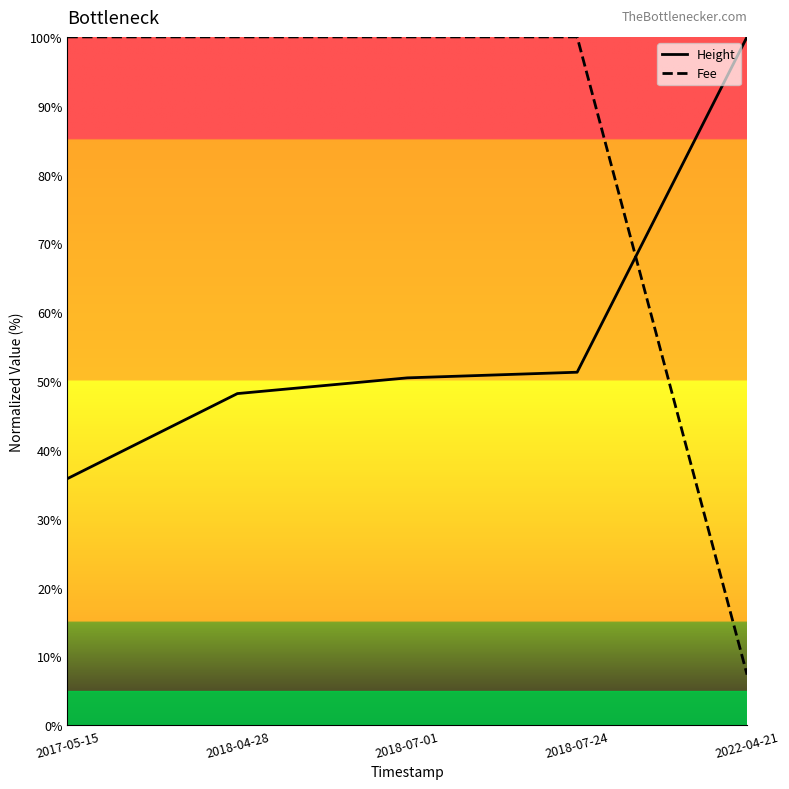

Reading left to right, list all the values displayed in this chart.

Height: 2017-05-15=35.8	2018-04-28=48.2	2018-07-01=50.5	2018-07-24=51.3	2022-04-21=100.0
Fee: 2017-05-15=100.0	2018-04-28=100.0	2018-07-01=100.0	2018-07-24=100.0	2022-04-21=7.3